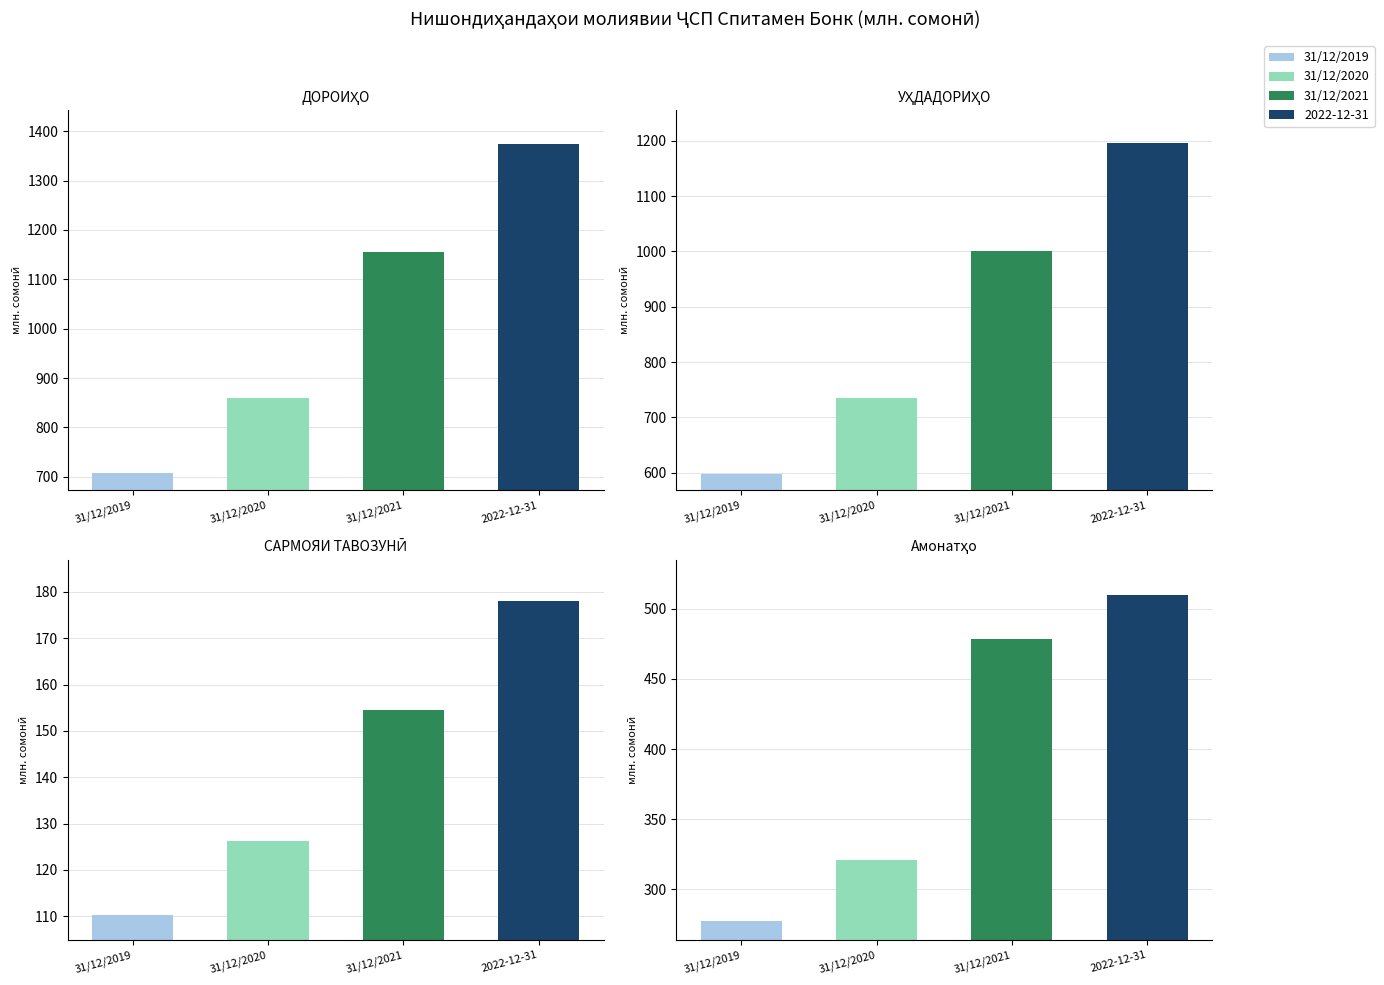

Is the value of ДОРОИҲО at 31/12/2020 greater than the value of УҲДАДОРИҲО at 31/12/2020?

Yes